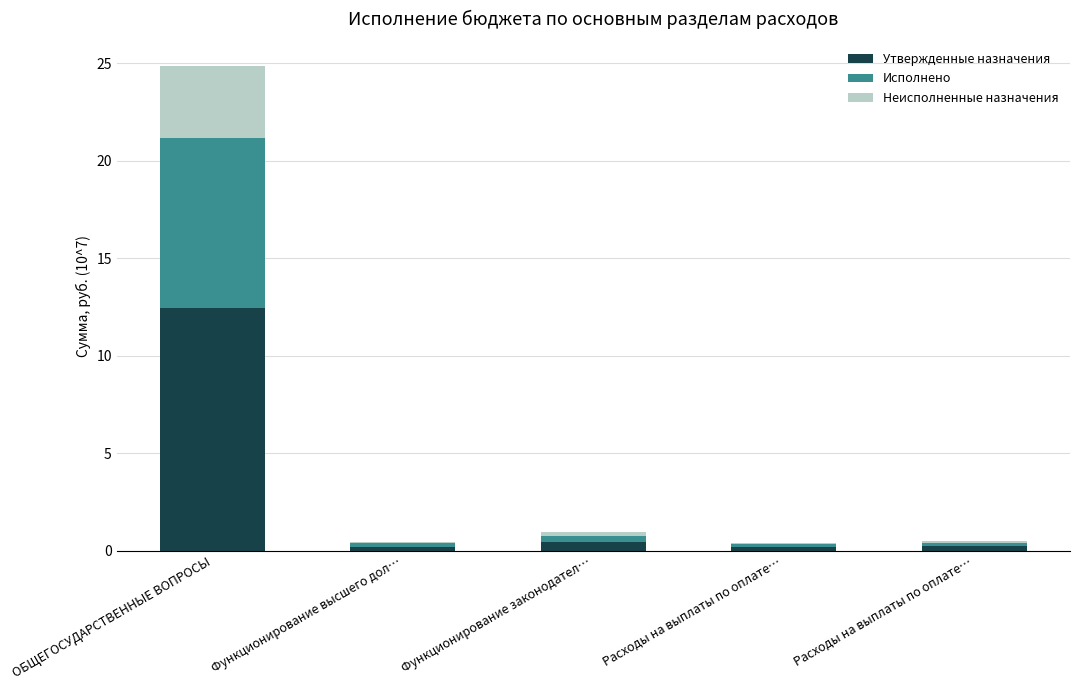

Are the bars horizontal?

No